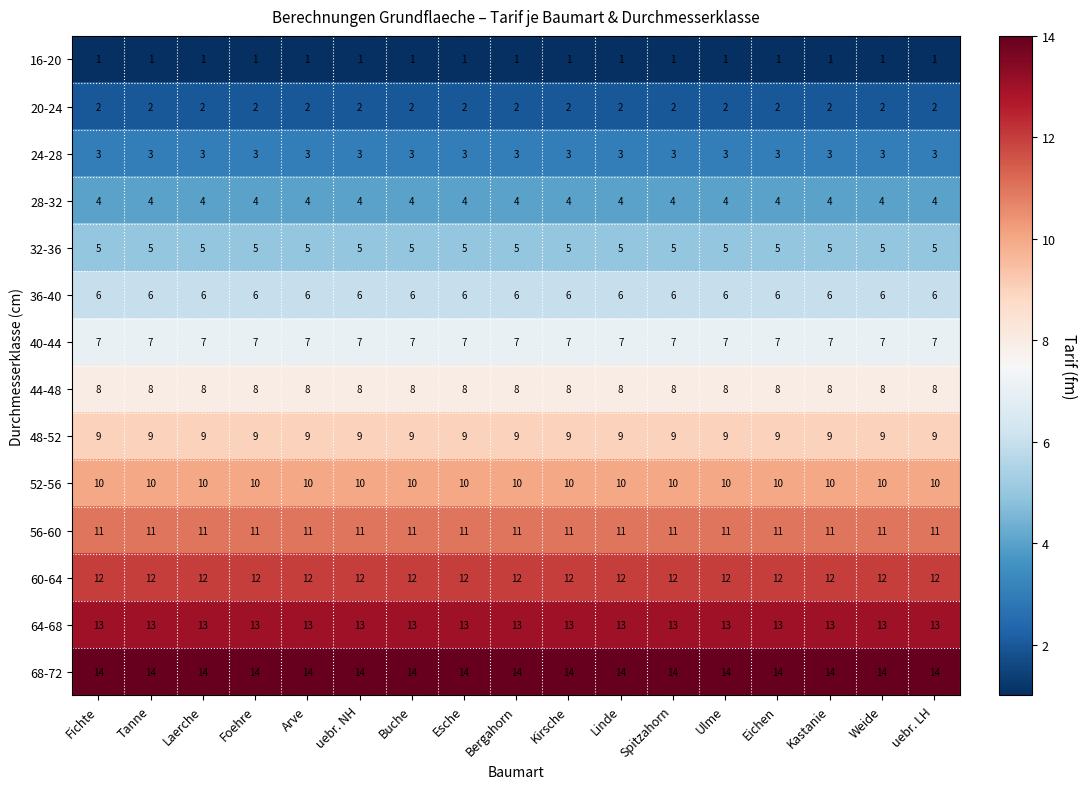

What is the sum of all 68-72 values?

238